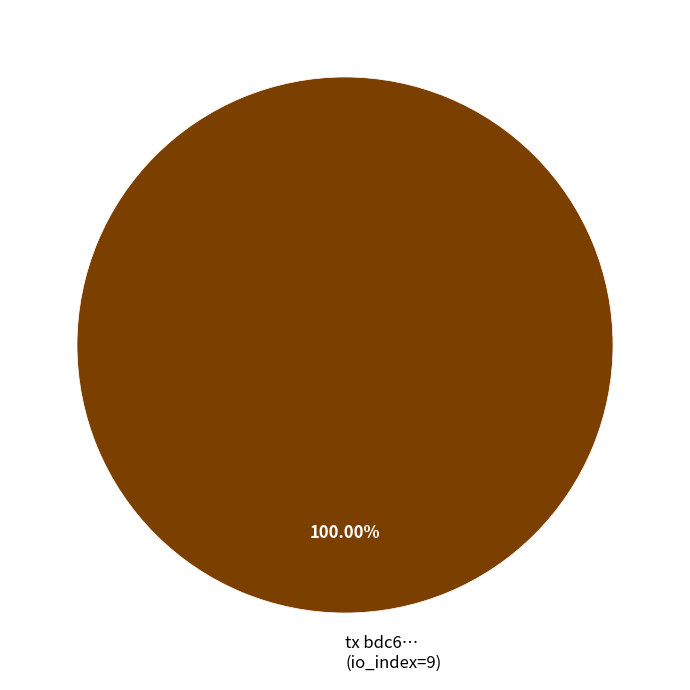

Does any single category account for the majority?

Yes